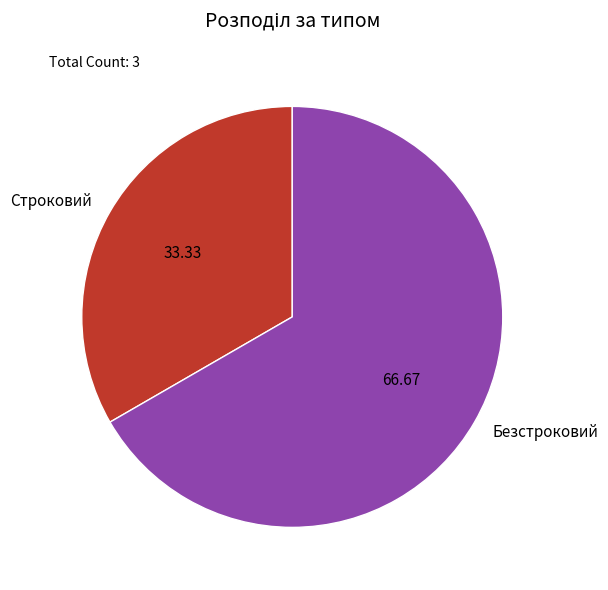

Does Строковий account for over 50% of the chart?

No